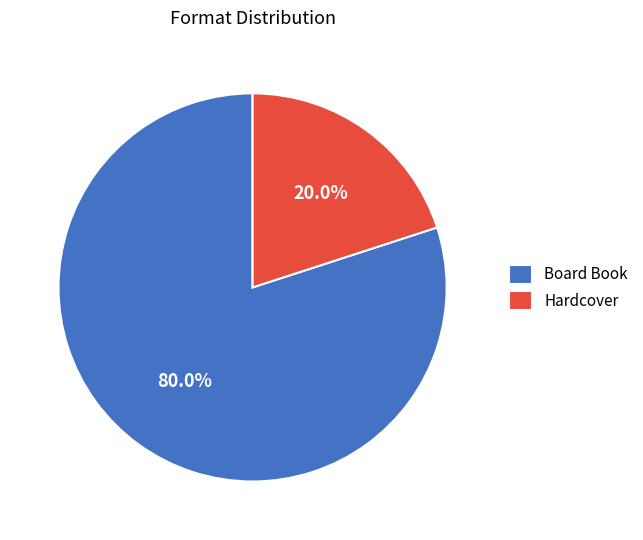

Which has a higher value, Hardcover or Board Book?

Board Book